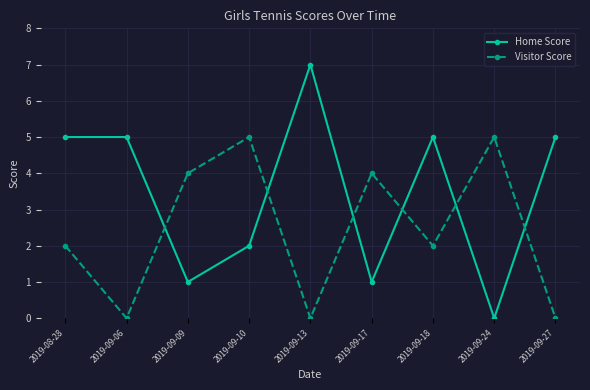

What is the label of the 1st point from the left?

2019-08-28